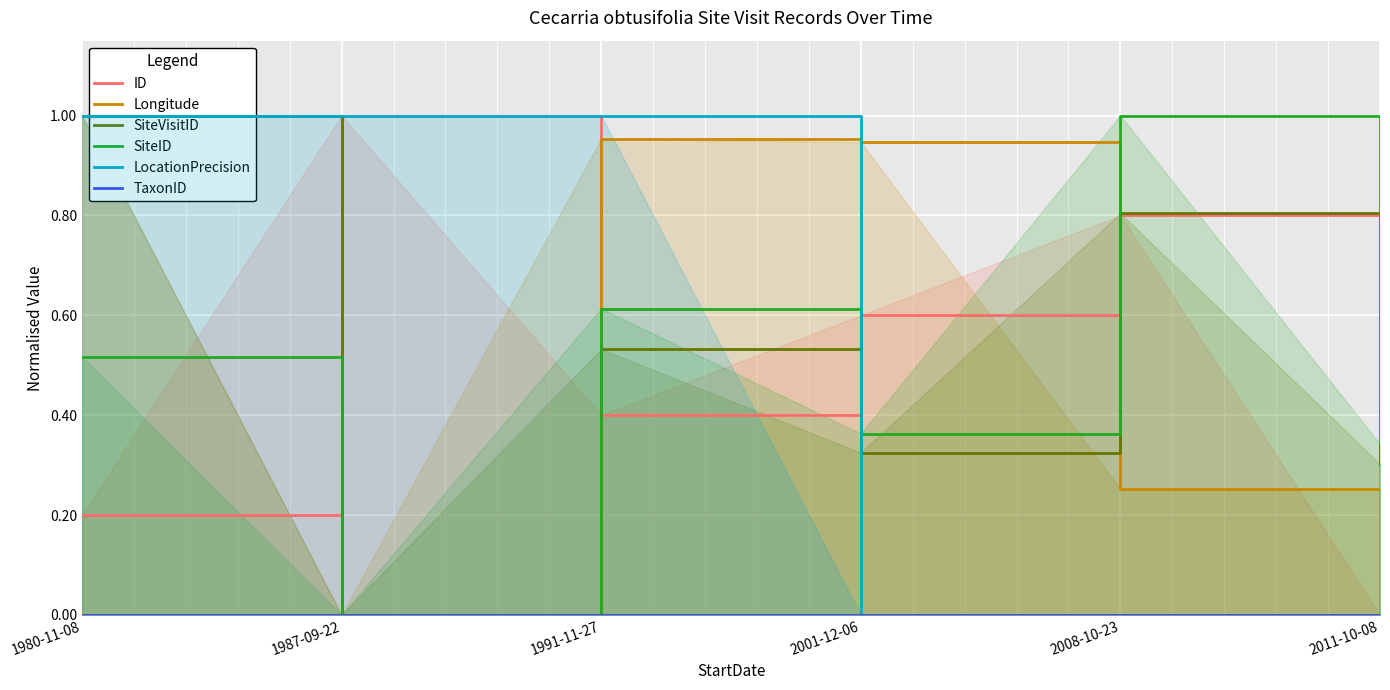

Is it true that SiteID equals 0.0 at 1987-09-22?

True